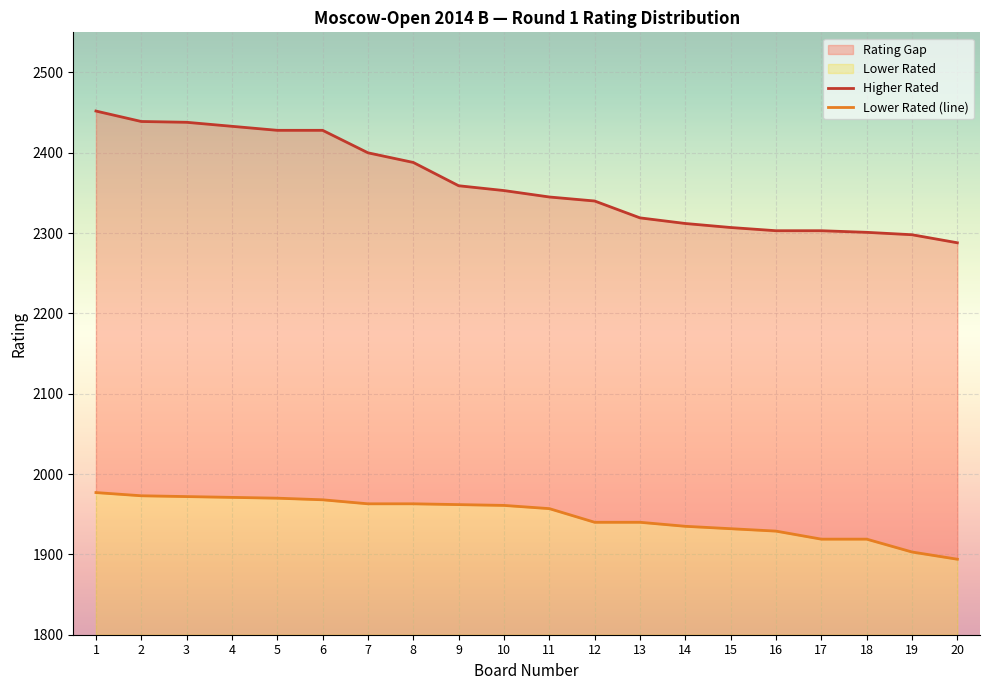

True or false: Lower Rated (line) and Higher Rated cross at least once.

False